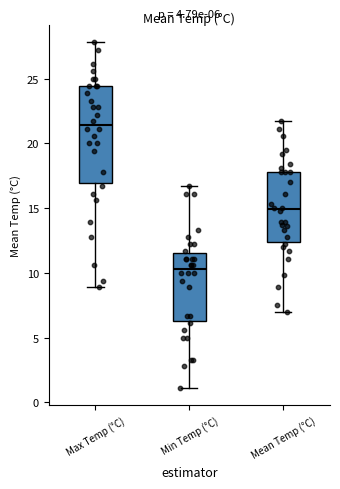

Which box has the lowest median line?

Min Temp (°C)